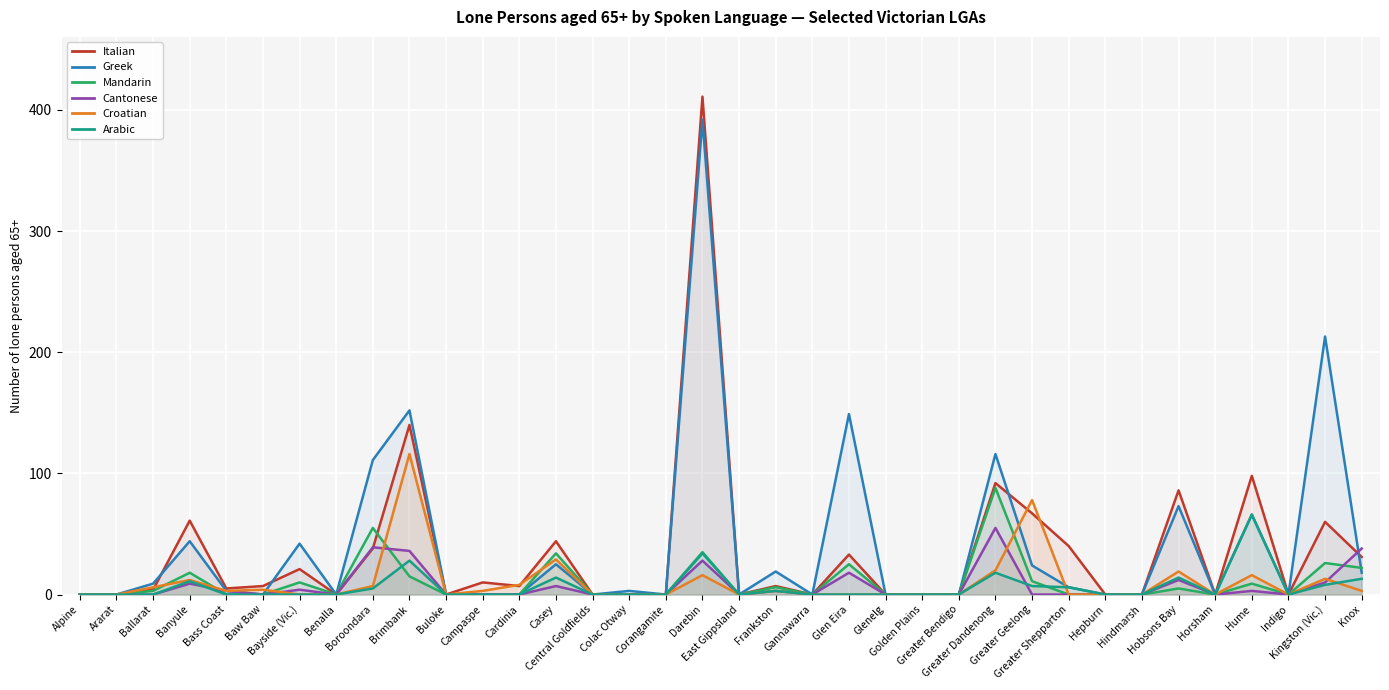

At which category is the sum across all series the highest?

Darebin